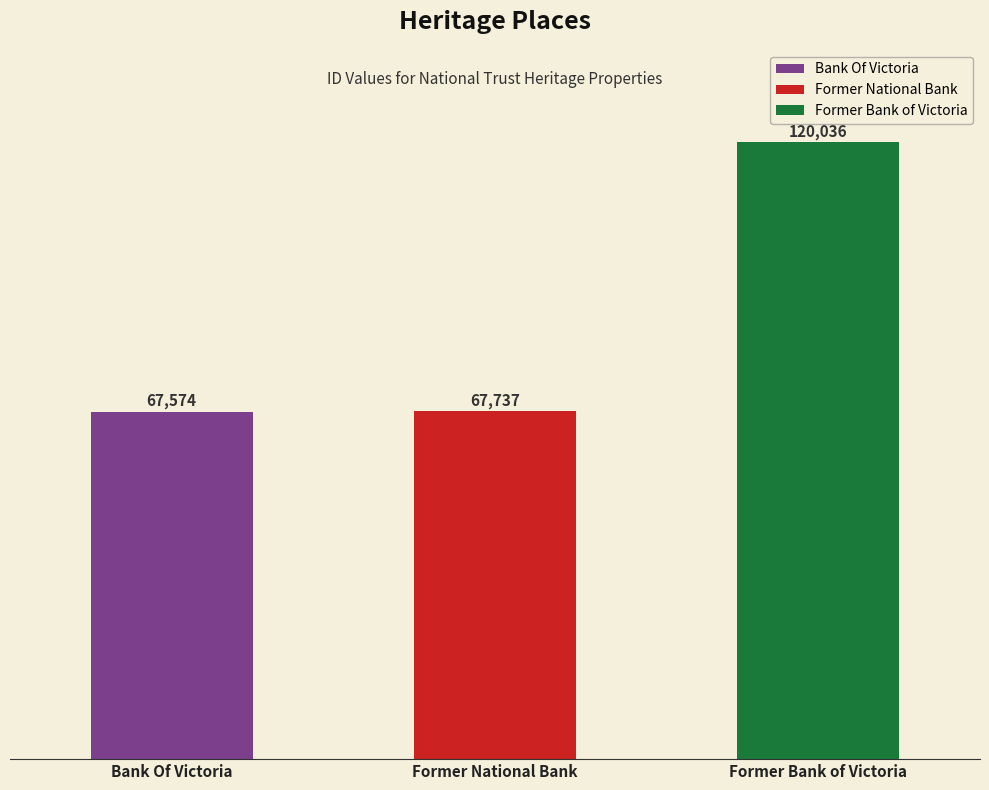

What is the difference between the maximum and minimum values?

52462